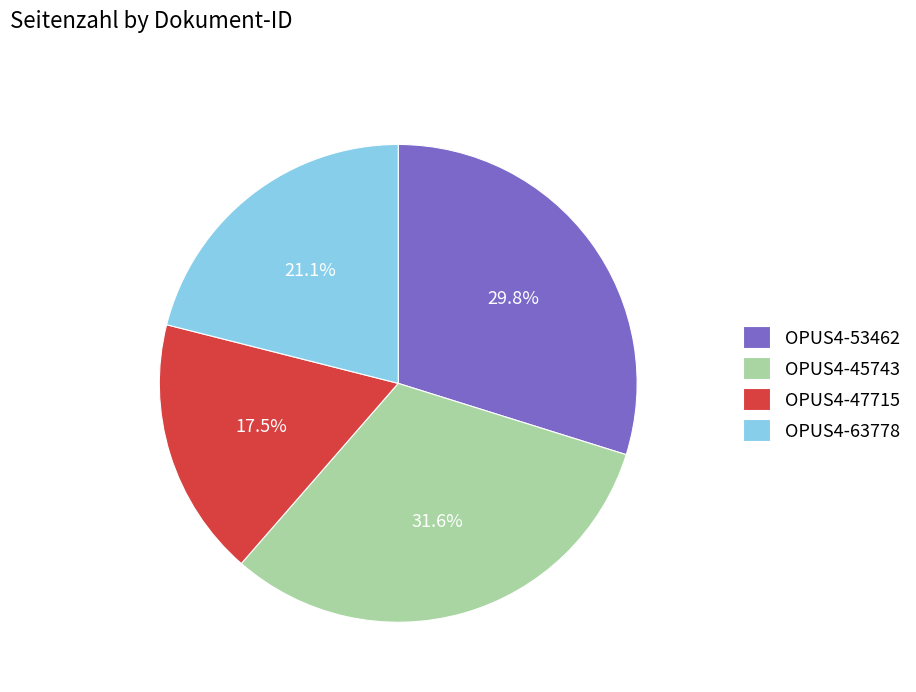

How much of the chart is everything except OPUS4-47715?

82.5%